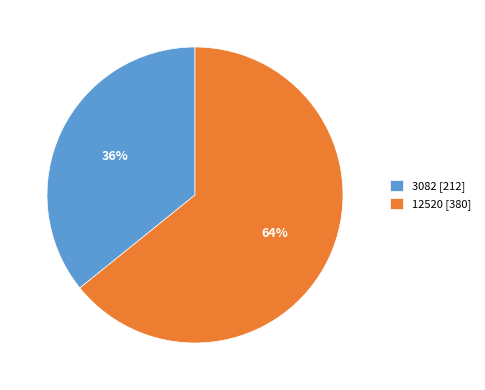

Is it true that 12520 is 64% of the pie?

True